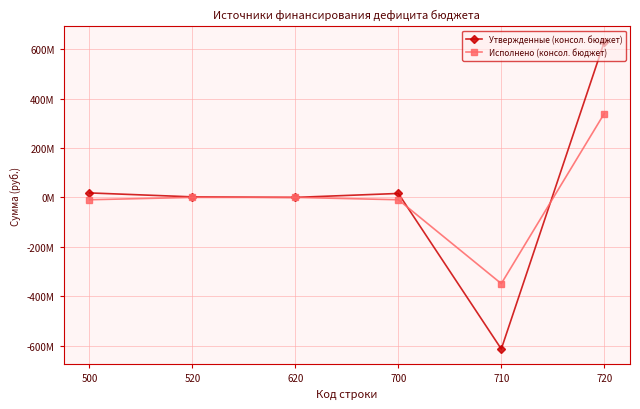

After their last crossing, which series has the higher values: Утвержденные (консол. бюджет) or Исполнено (консол. бюджет)?

Утвержденные (консол. бюджет)